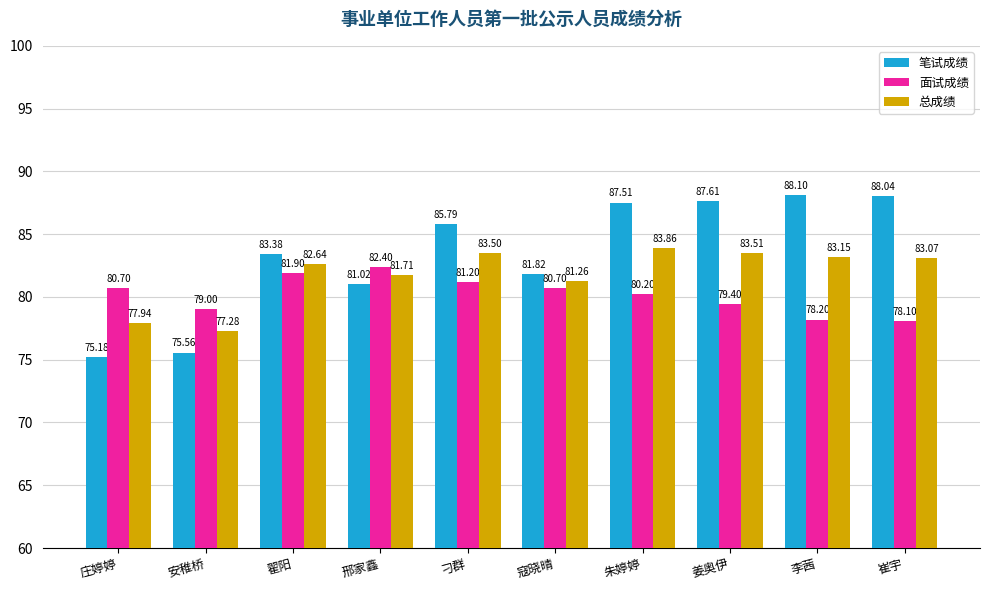

The value of 面试成绩 at 翟阳 is 124.4. True or false?

False